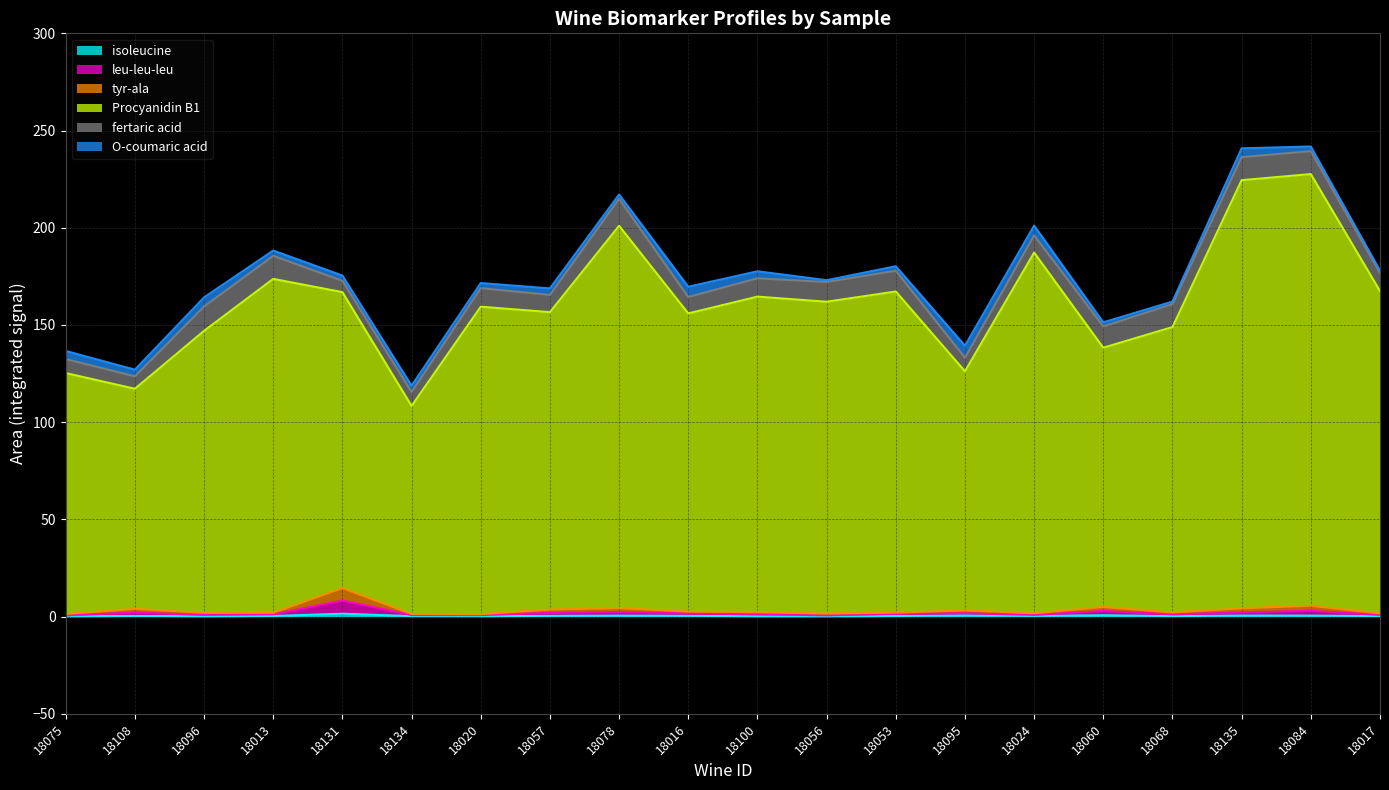

What position from the right is 18053?

8